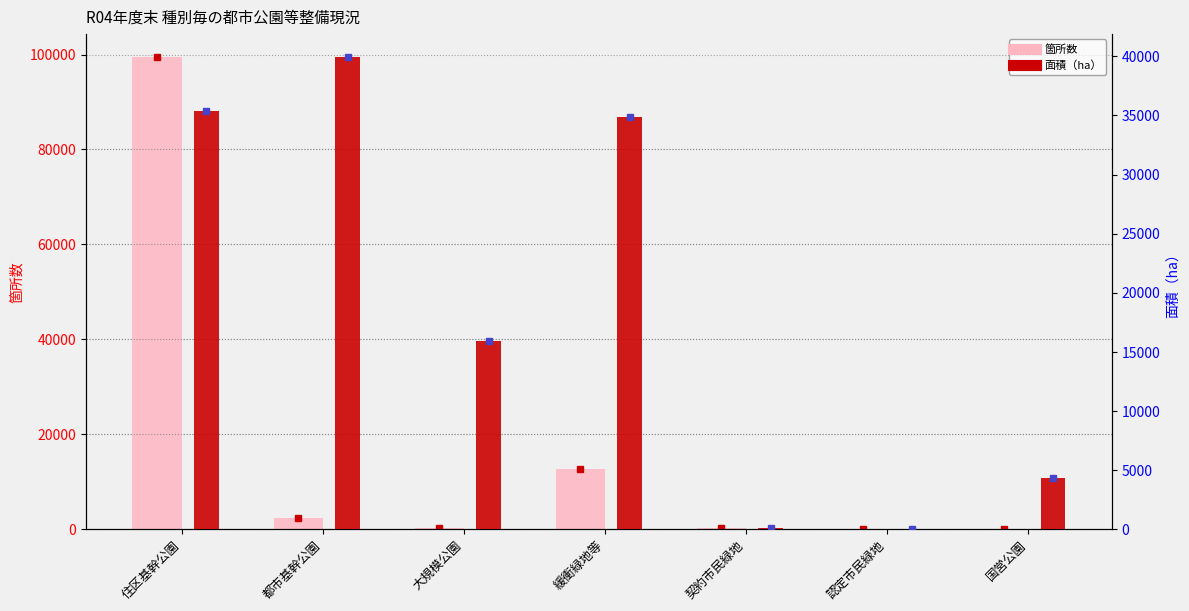

What are all the series names shown in the legend?

箇所数, 面積（ha）